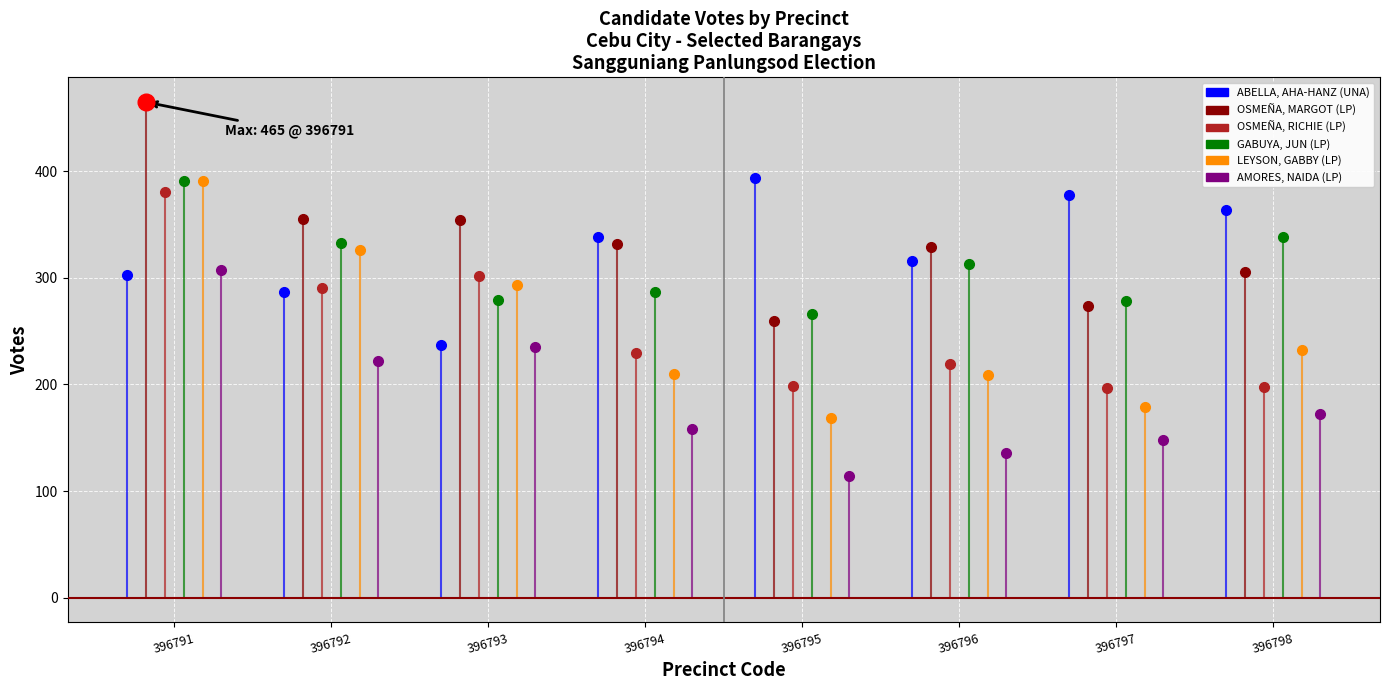

How many intersections are there between ABELLA, AHA-HANZ (UNA) and OSMEÑA, RICHIE (LP)?

1